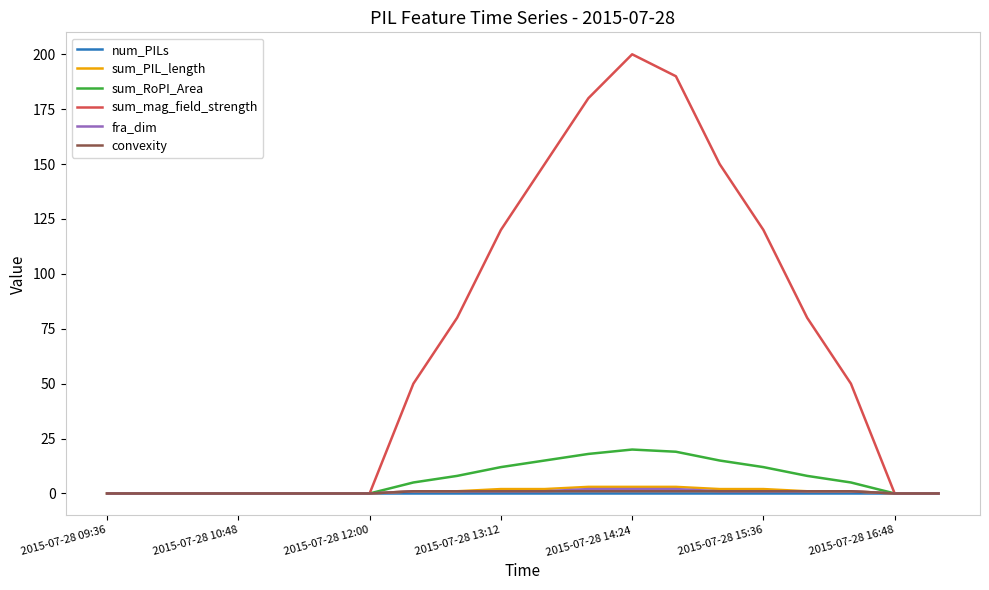

In sum_mag_field_strength, how many points are higher than both neighbors (excluding endpoints)?

1